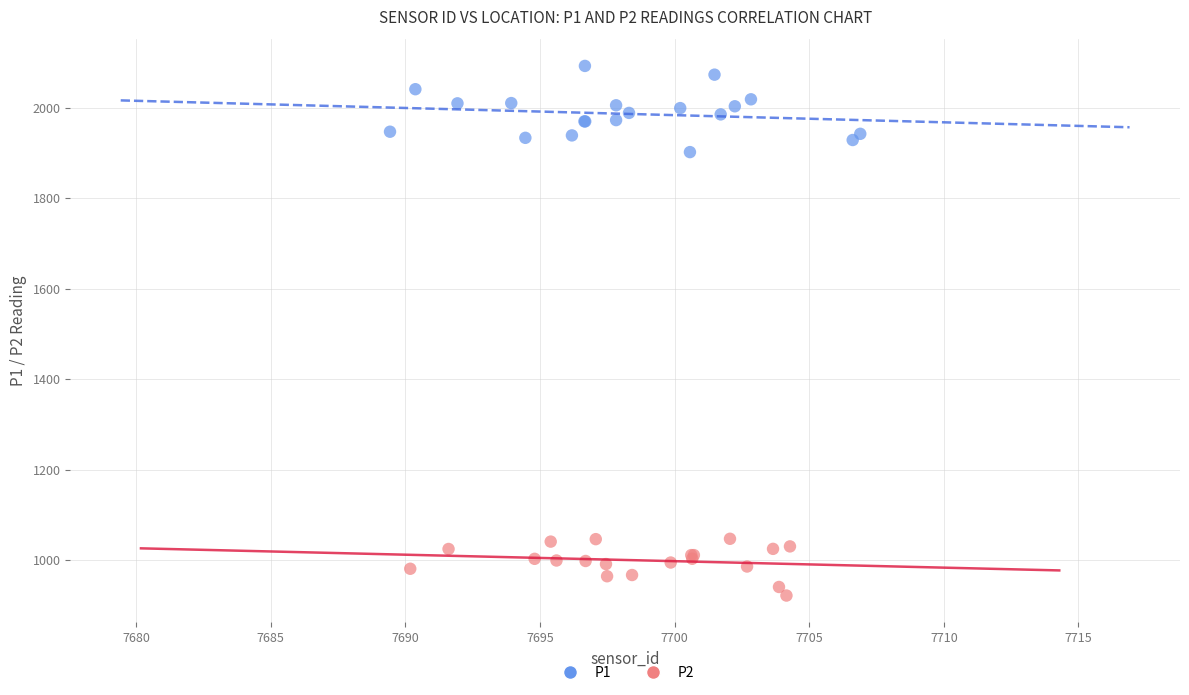

Which series has the largest Y range (max minus min)?

P1